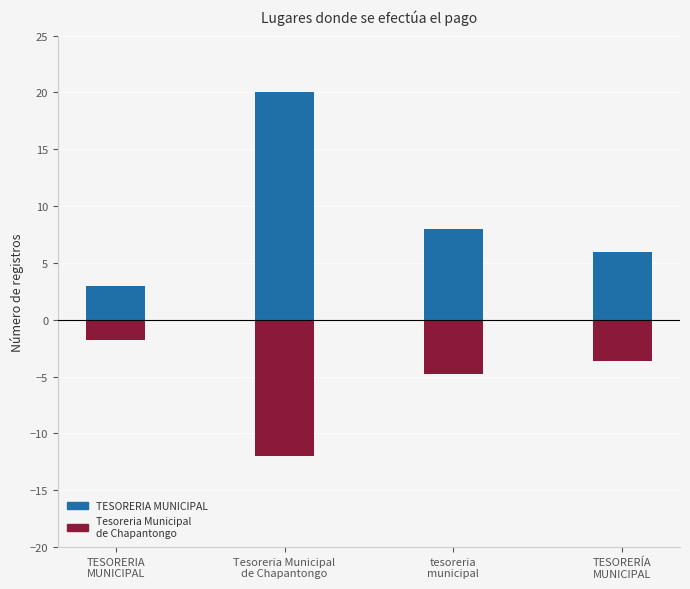

Reading left to right, extract all data points from this chart.

TESORERIA MUNICIPAL: TESORERIA
MUNICIPAL=3.0	Tesoreria Municipal
de Chapantongo=20.0	tesoreria
municipal=8.0	TESORERÍA
MUNICIPAL=6.0
Tesoreria Municipal de Chapantongo: TESORERIA
MUNICIPAL=-1.8	Tesoreria Municipal
de Chapantongo=-12.0	tesoreria
municipal=-4.8	TESORERÍA
MUNICIPAL=-3.6